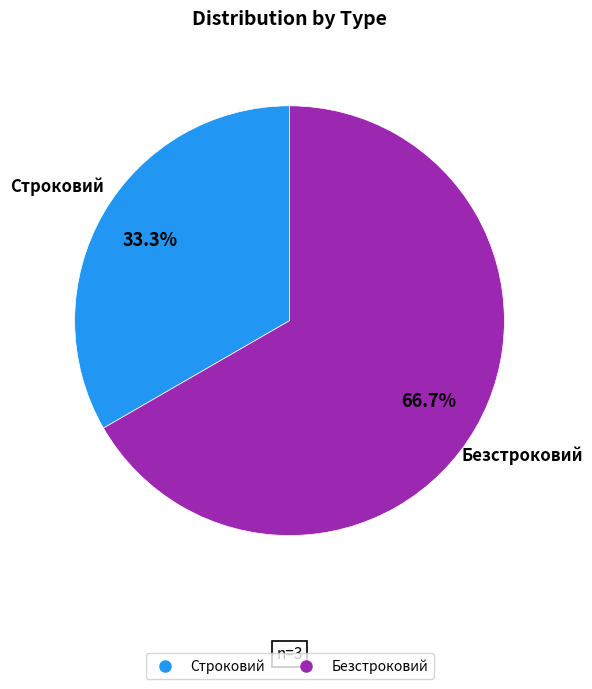

How many segments does this pie chart have?

2